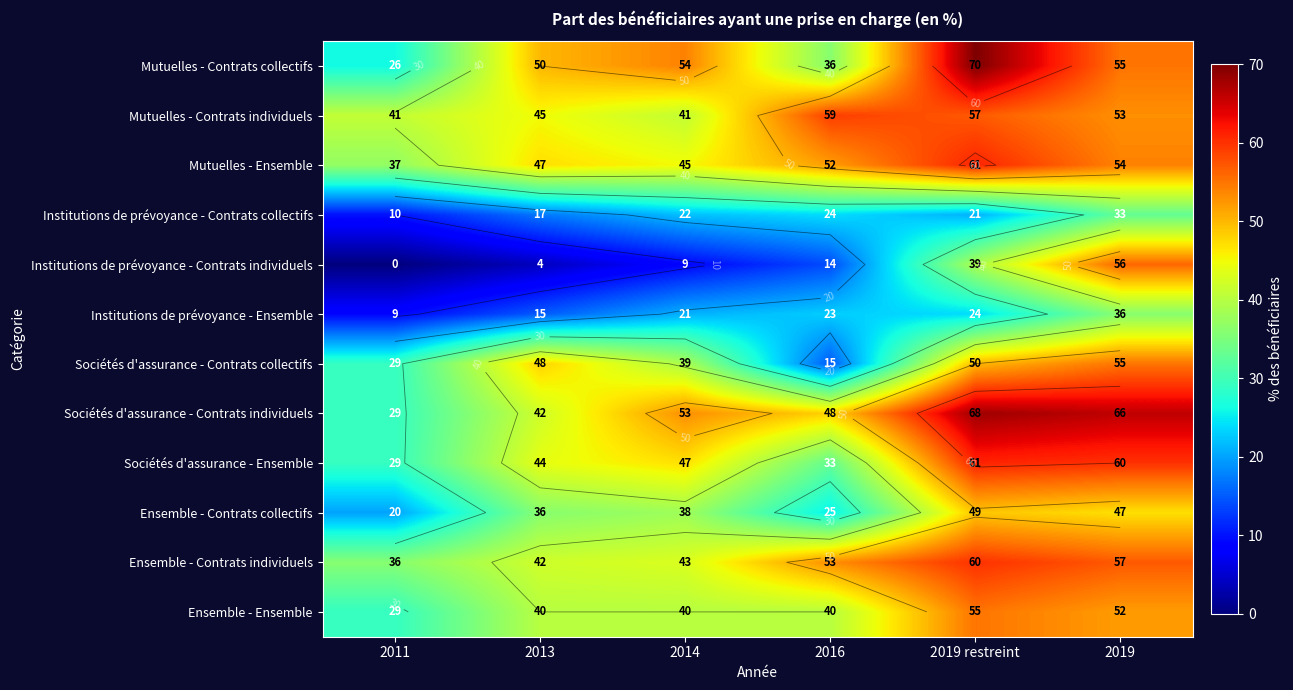

Where does the Sociétés d'assurance - Contrats collectifs series first go above 48?

2019 restreint